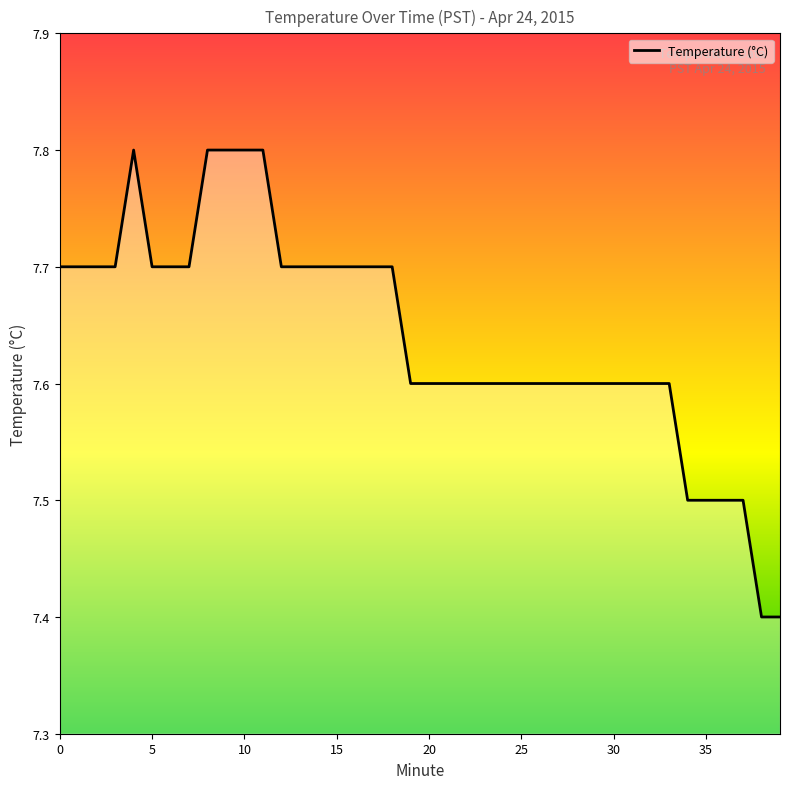

What is the maximum value shown in the chart?

7.8